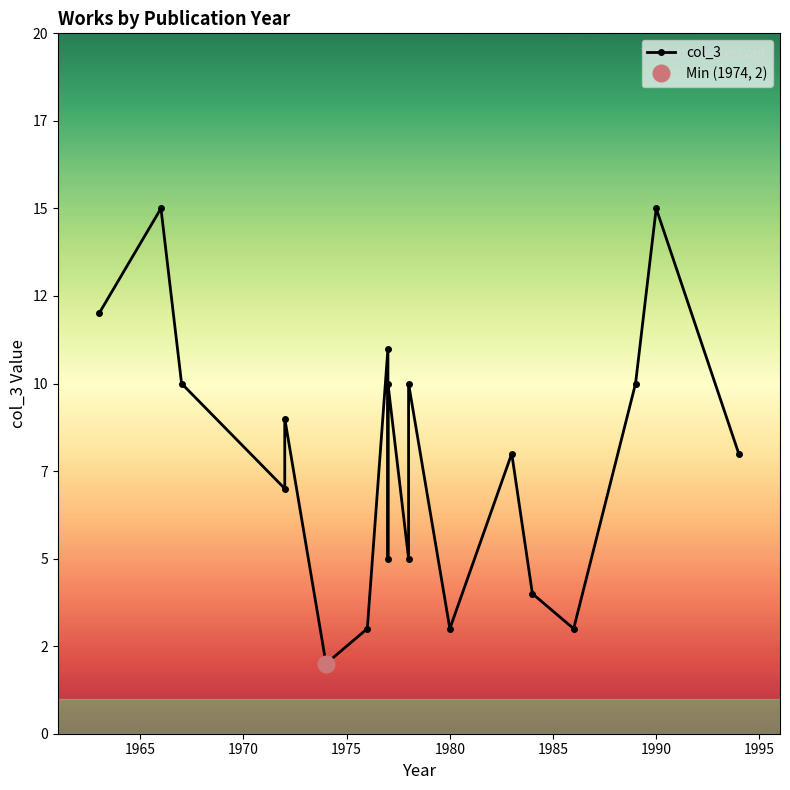

How many data points does each series have?

19